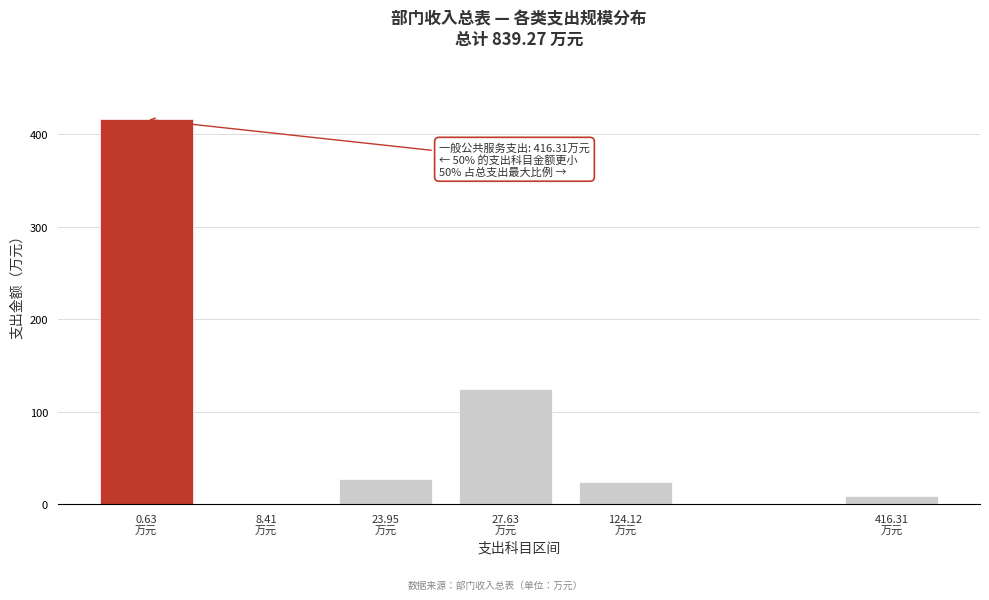

What is the maximum value shown in the chart?

416.3